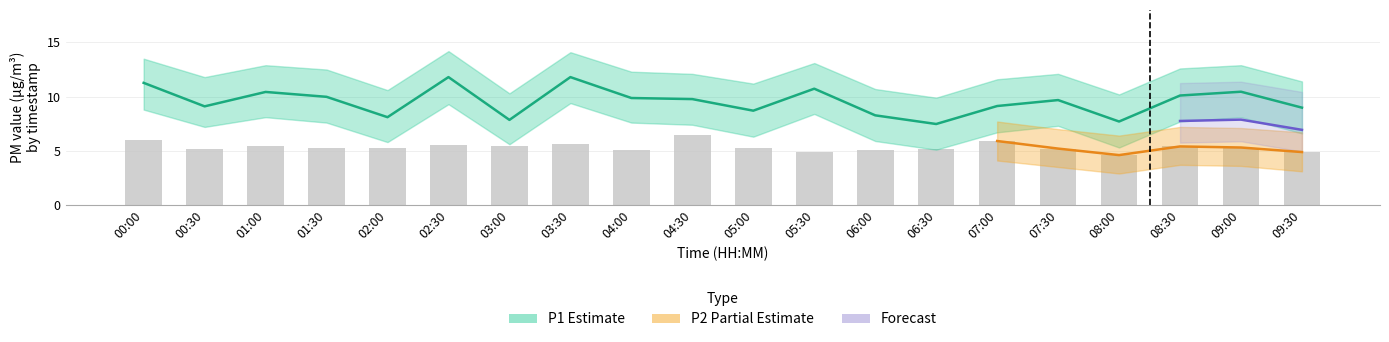

Is the value of P2 at 02:00 greater than the value of P1_upper at 08:30?

No